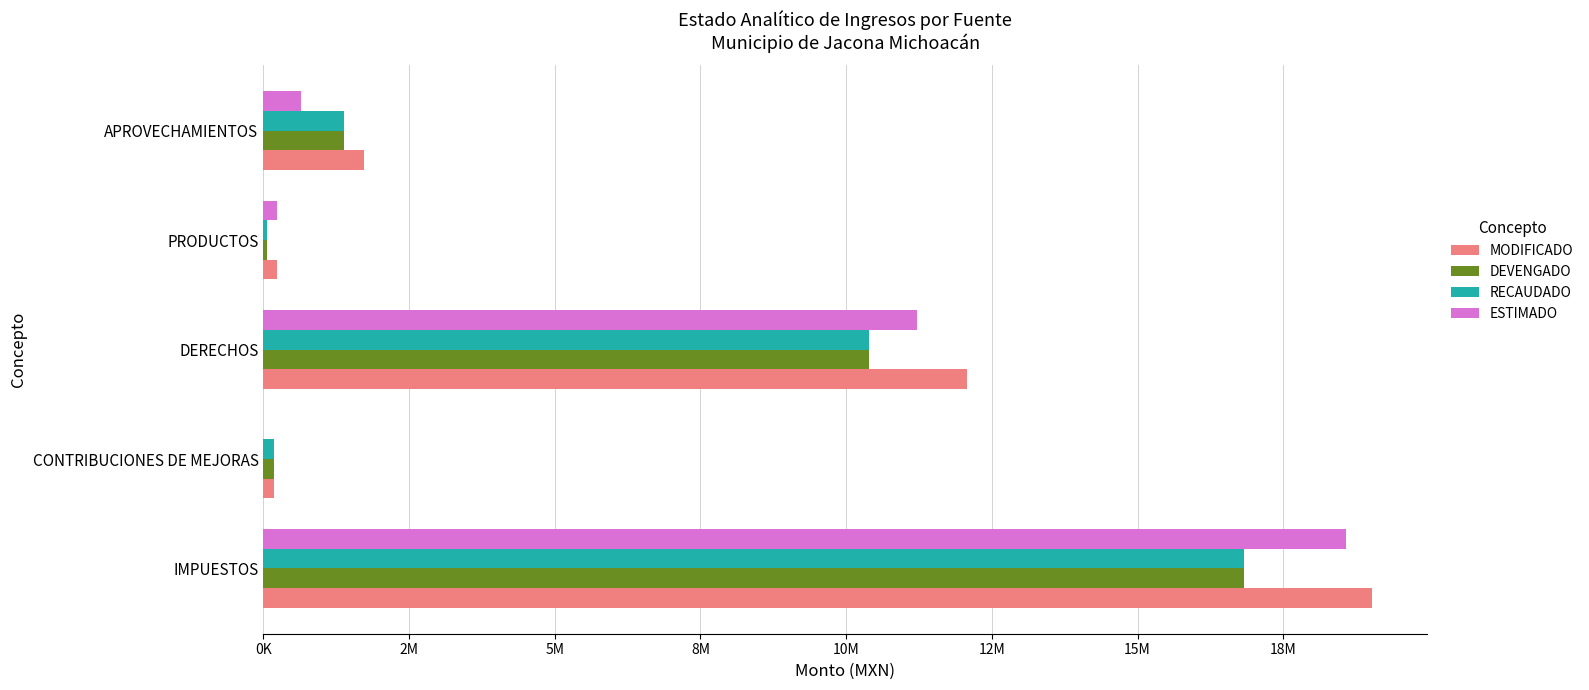

What are all the series names shown in the legend?

MODIFICADO, DEVENGADO, RECAUDADO, ESTIMADO